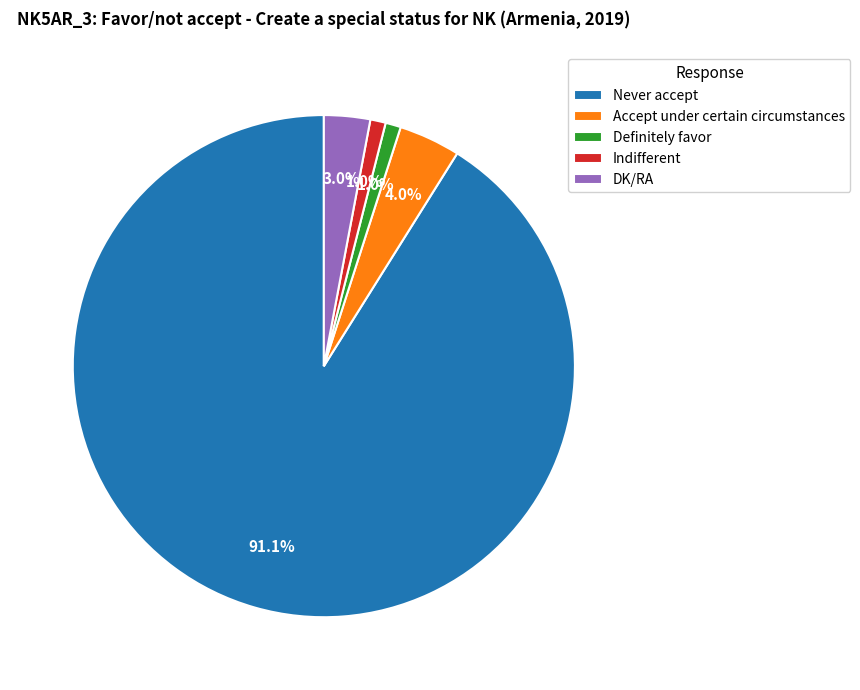

Does Accept under certain circumstances account for over 50% of the chart?

No